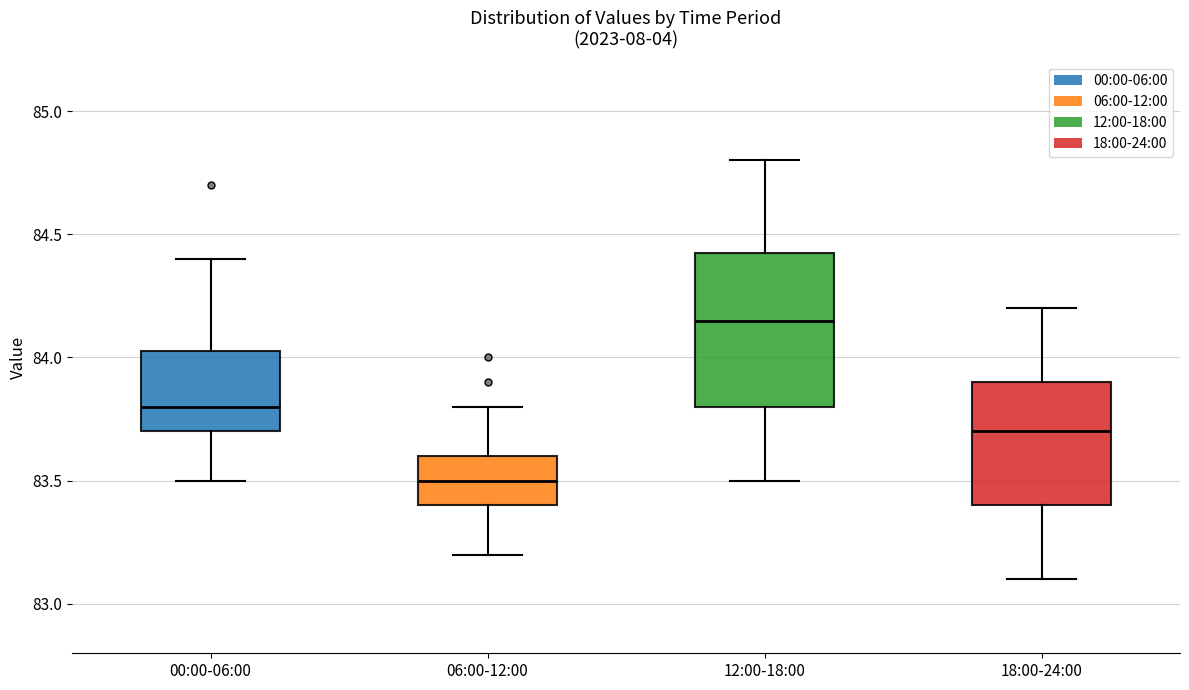

Reading left to right, read every box against the y-axis: the position of its median line, the range the box covers, and the ends of its whiskers. The values are not printed on the chart, so give them approximately, as read against the axis.

00:00-06:00: median 83.80, box 83.70 to 84.05, whiskers 83.50 to 84.40
06:00-12:00: median 83.50, box 83.40 to 83.60, whiskers 83.20 to 83.80
12:00-18:00: median 84.15, box 83.80 to 84.45, whiskers 83.50 to 84.80
18:00-24:00: median 83.70, box 83.40 to 83.90, whiskers 83.10 to 84.20